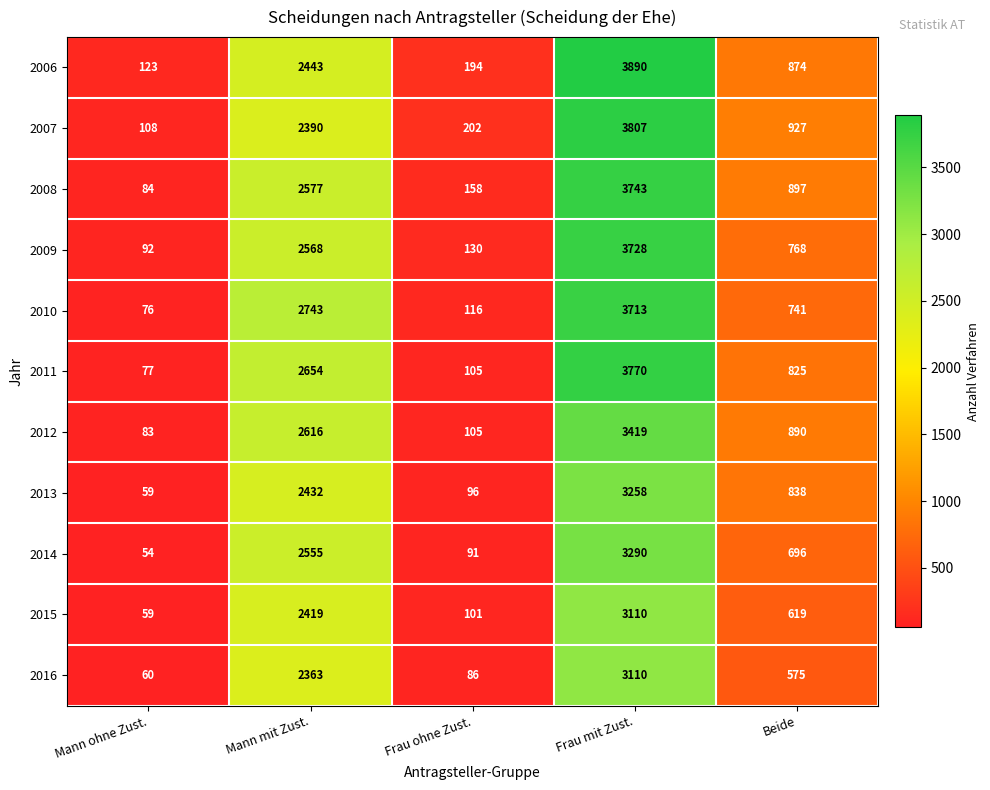

At Mann mit Zust., list the series in order from smallest to largest.

2016, 2007, 2015, 2013, 2006, 2014, 2009, 2008, 2012, 2011, 2010